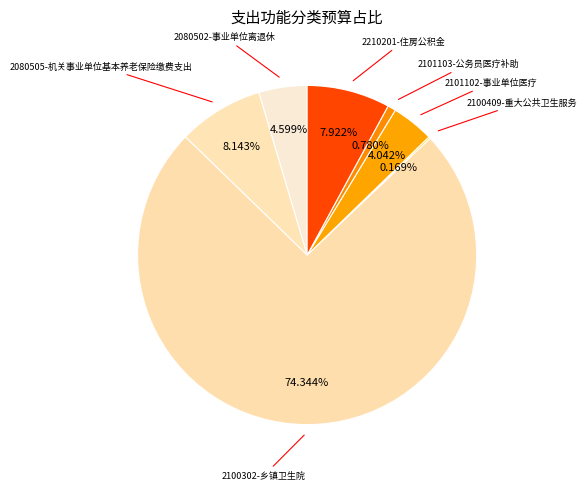

How many segments does this pie chart have?

7